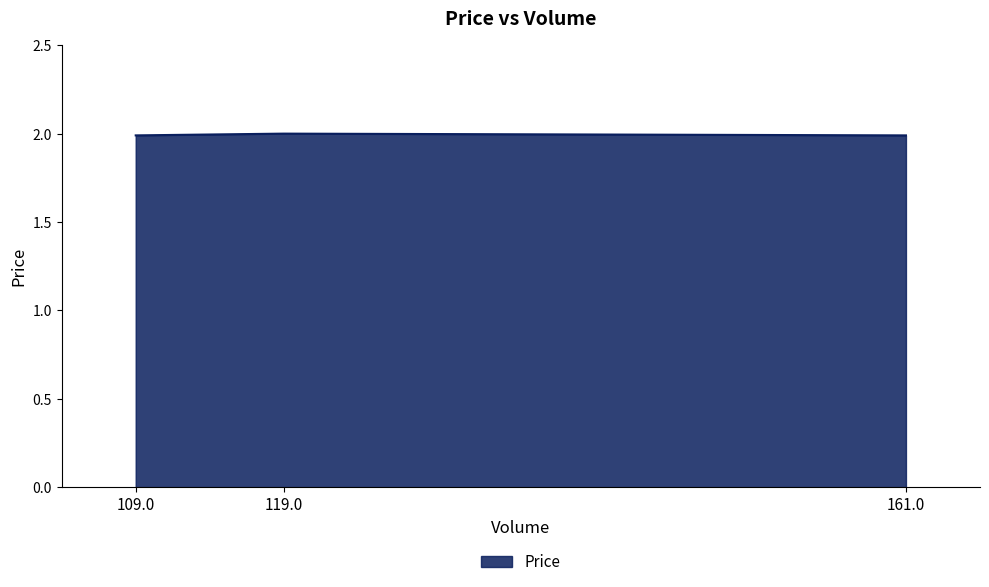

Read the value at 119.0.

2.0